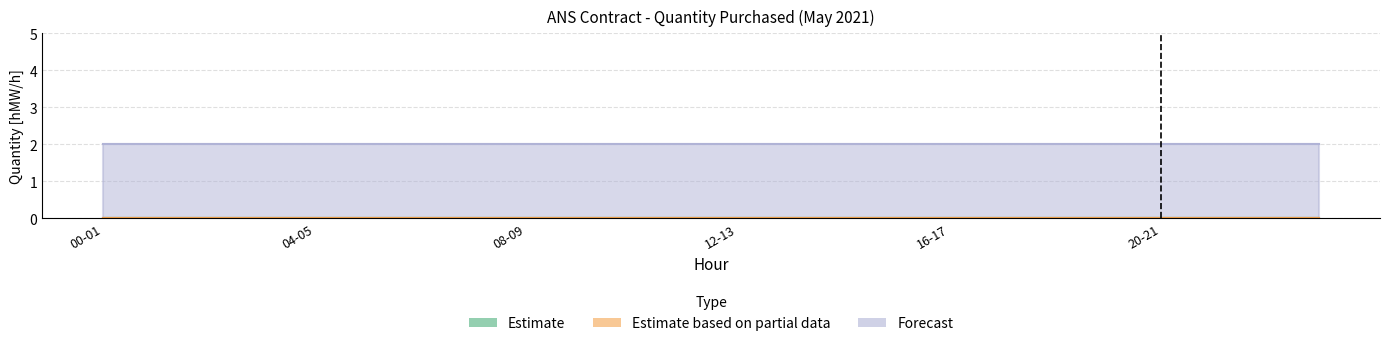

List the series in order of their peak value, highest first.

Forecast, Estimate, Estimate based on partial data